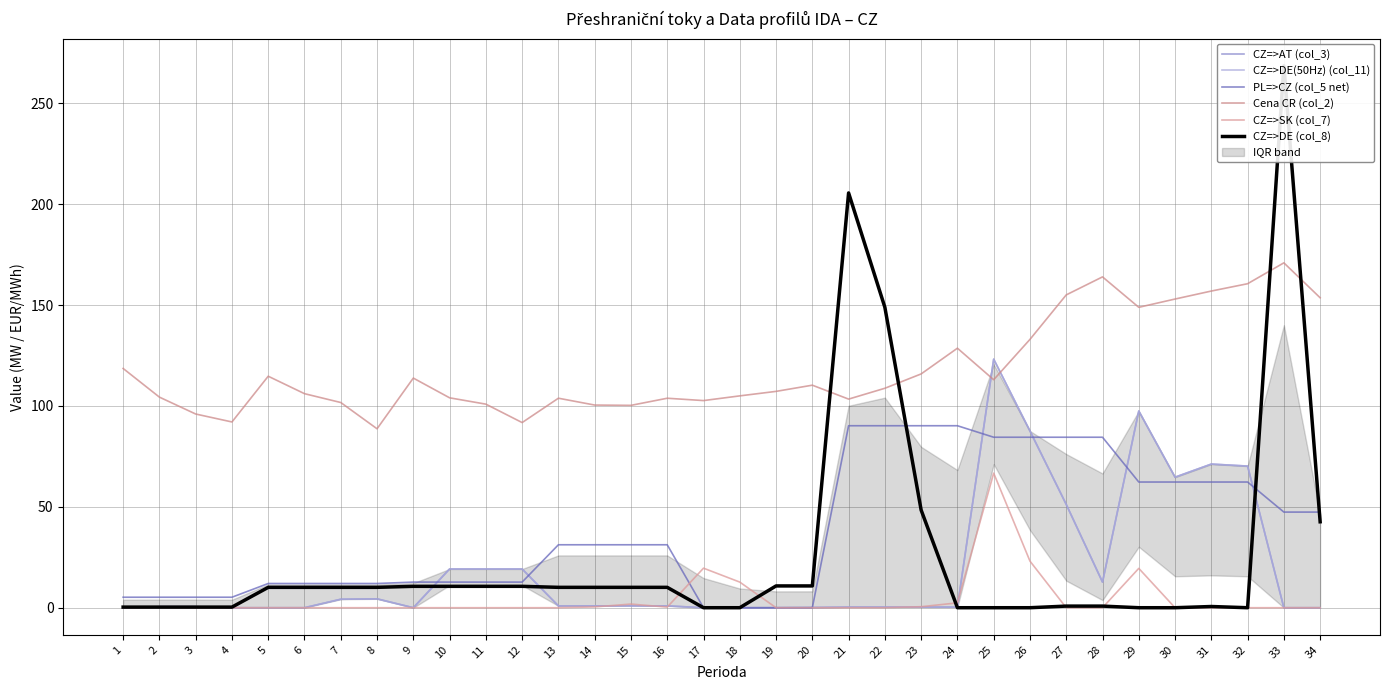

At which label is PL=>CZ (col_5 net) closest to 45?

33